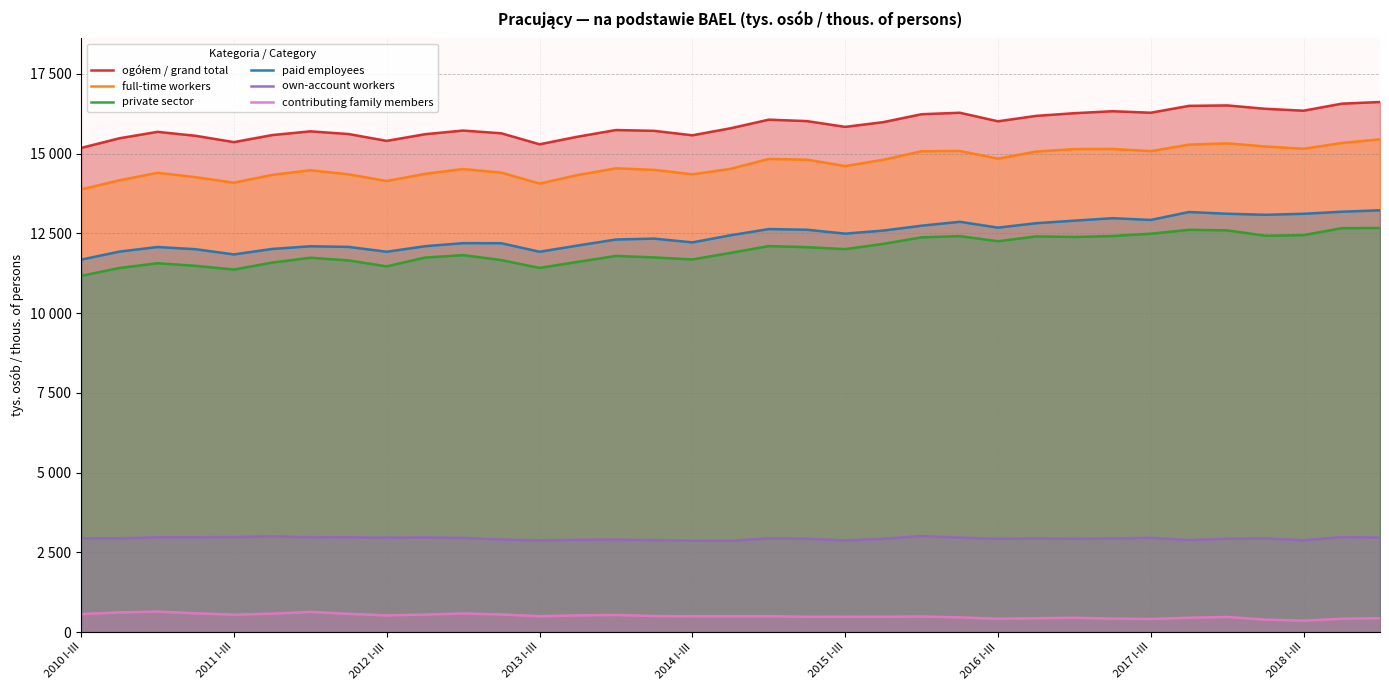

Is it true that ogółem / grand total equals 16510 at 30?

True